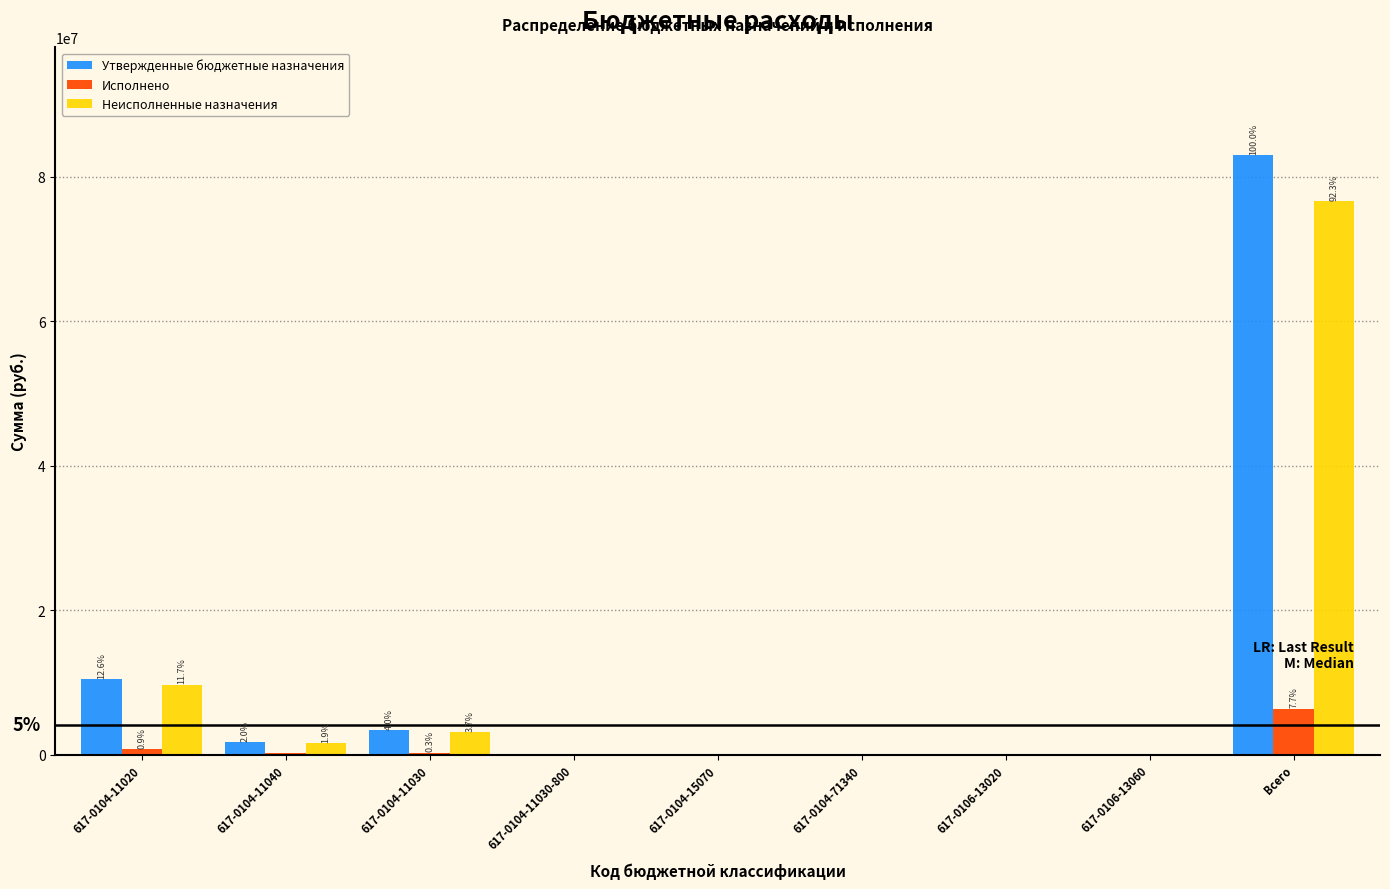

Where is Неисполненные назначения nearest to the value 38283876?

617-0104-11020